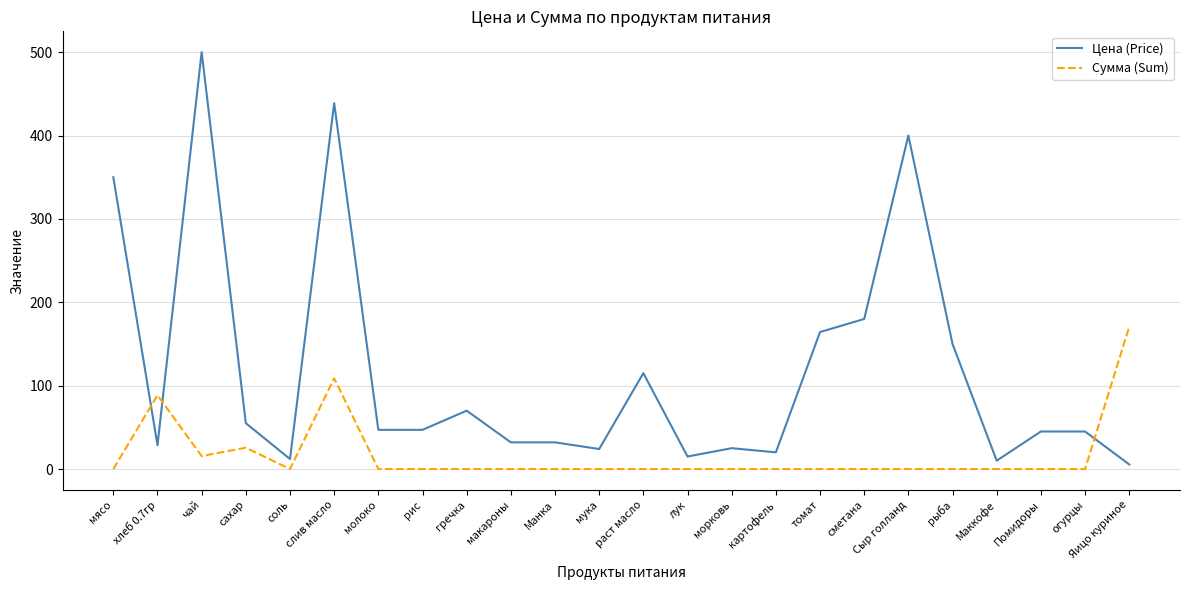

Which series has the largest total across all categories?

Цена (Price)